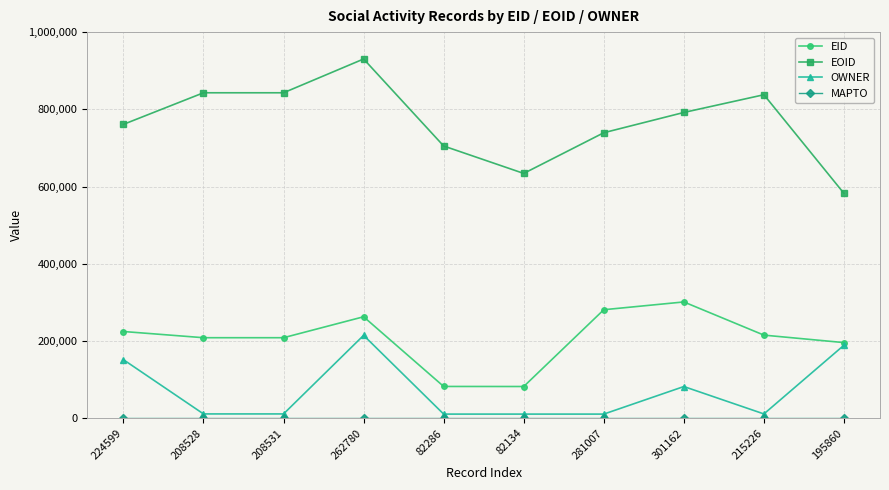

What is the value of the OWNER point at the 6th from the left?

10692